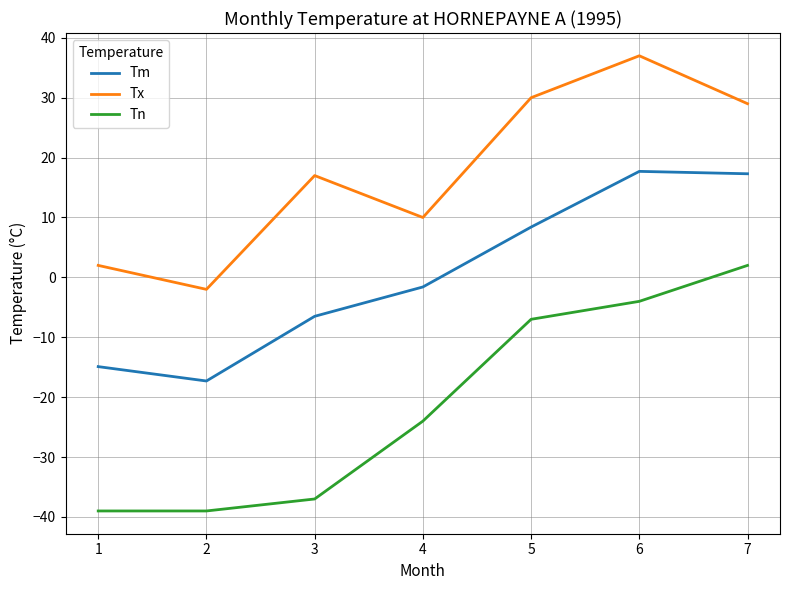

How many values in Tn are below zero?

6